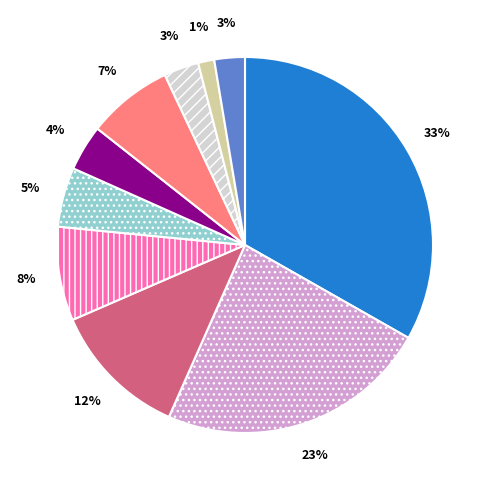

To the nearest percent, what is the average slice percentage?

10%